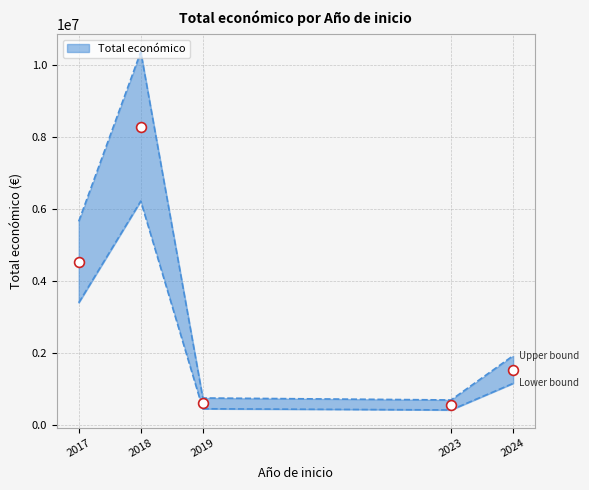

Between 2024 and 2023, which is larger?

2024